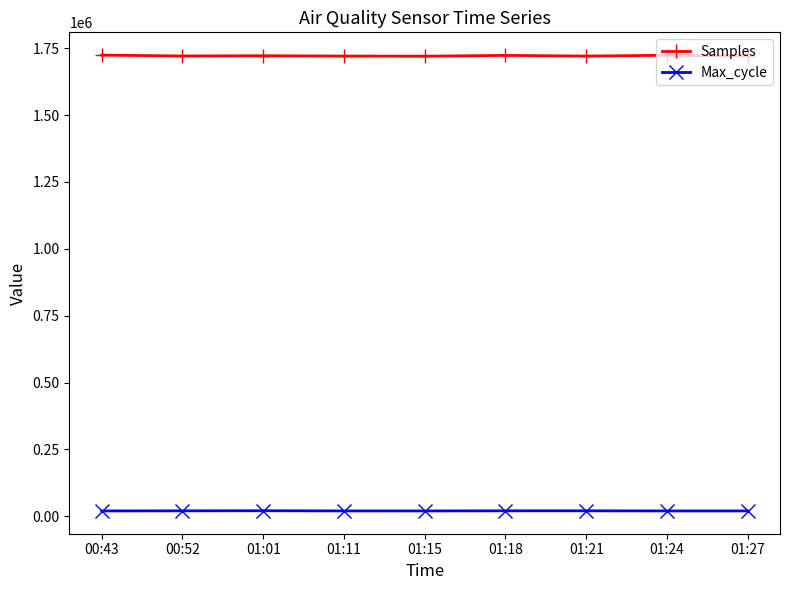

What is the difference between the Samples values at 01:15 and 01:01?

1637